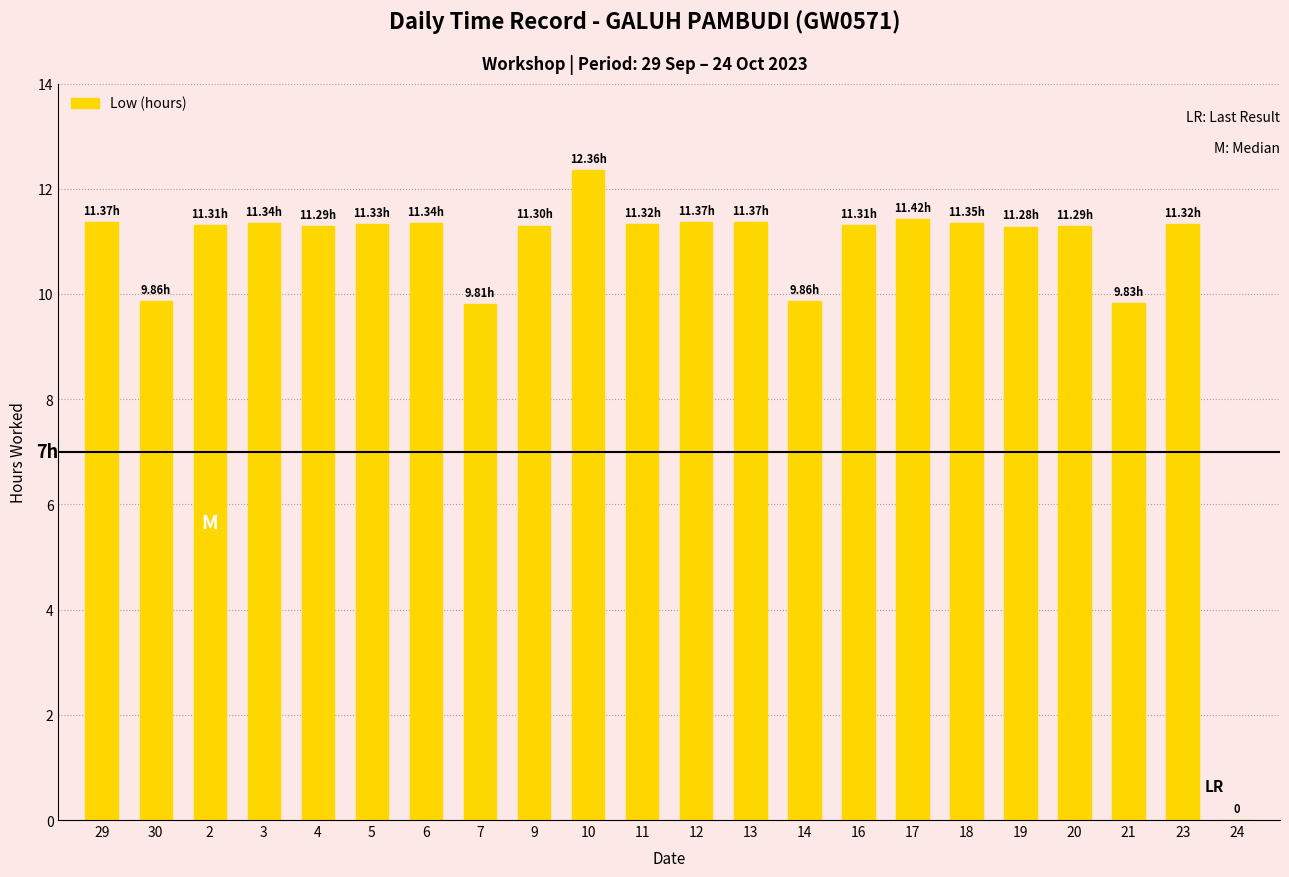

What is the approximate value at 30?

9.9